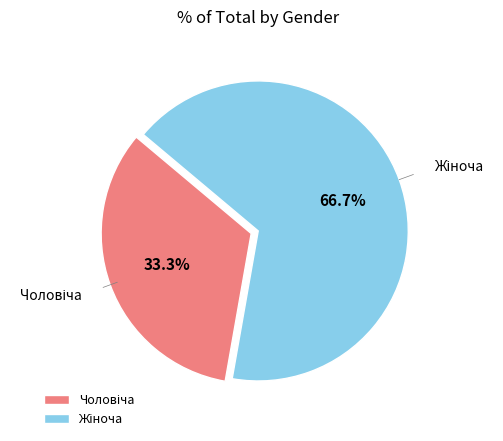

Is there a majority slice in this chart?

Yes